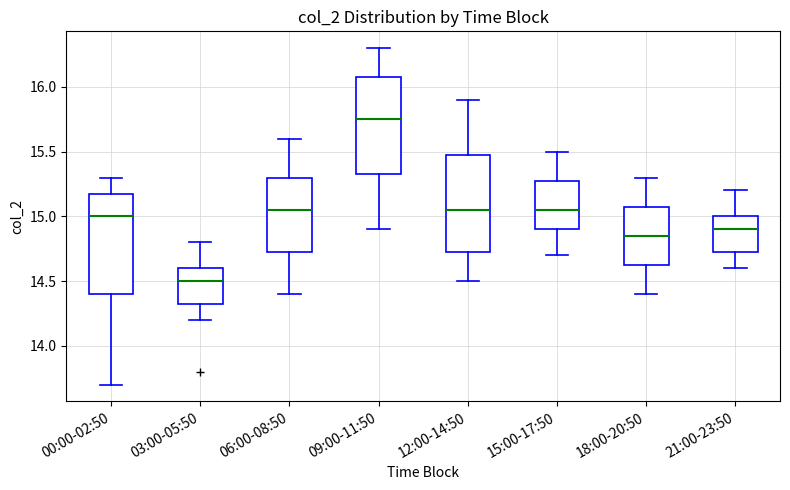

Reading left to right, transcribe this box plot: for each box, give where its median line is, the range the box spans, and where its two whiskers end, as read against the y-axis. The values are not printed on the chart, so give them approximately, as read against the axis.

00:00-02:50: median 15.00, box 14.40 to 15.20, whiskers 13.70 to 15.30
03:00-05:50: median 14.50, box 14.35 to 14.60, whiskers 14.20 to 14.80
06:00-08:50: median 15.05, box 14.75 to 15.30, whiskers 14.40 to 15.60
09:00-11:50: median 15.75, box 15.35 to 16.10, whiskers 14.90 to 16.30
12:00-14:50: median 15.05, box 14.75 to 15.50, whiskers 14.50 to 15.90
15:00-17:50: median 15.05, box 14.90 to 15.30, whiskers 14.70 to 15.50
18:00-20:50: median 14.85, box 14.65 to 15.10, whiskers 14.40 to 15.30
21:00-23:50: median 14.90, box 14.75 to 15.00, whiskers 14.60 to 15.20